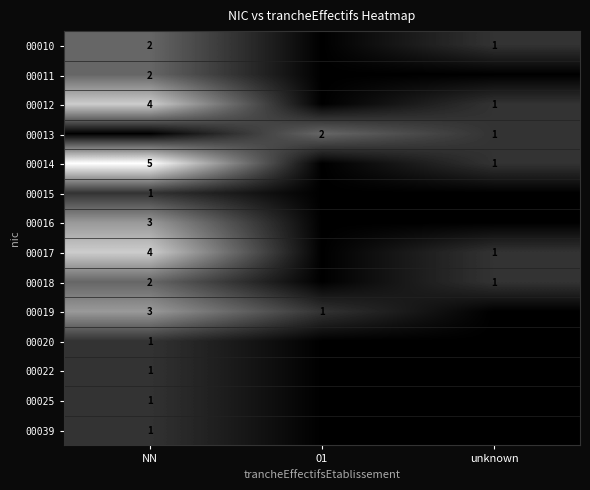

The value of 00018 at NN is 2. True or false?

True